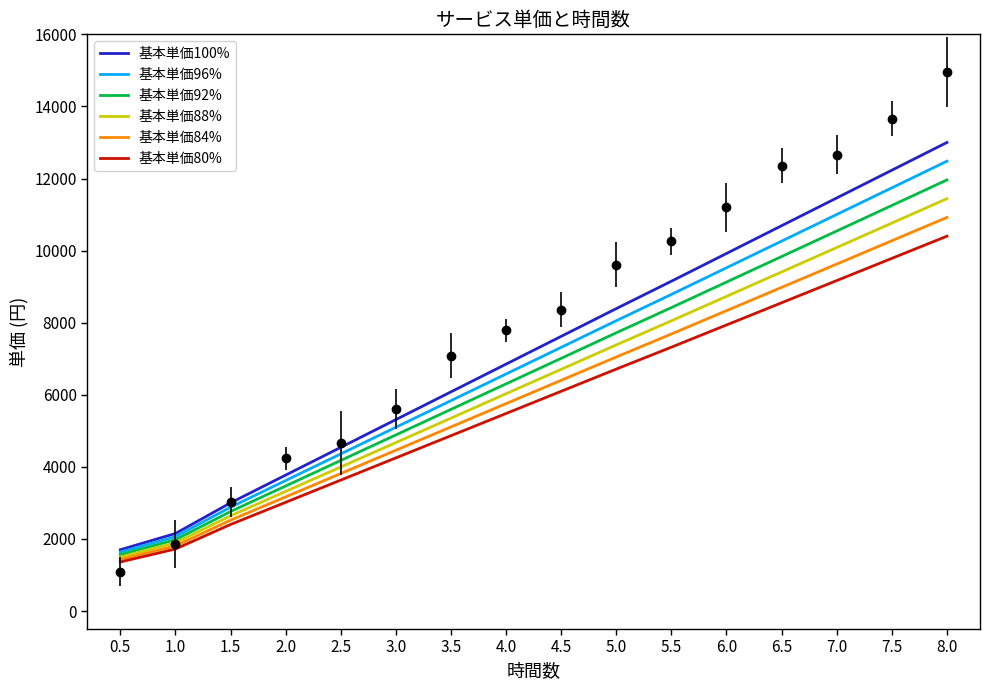

Where does the 基本単価96% series first go above 7315?

4.5